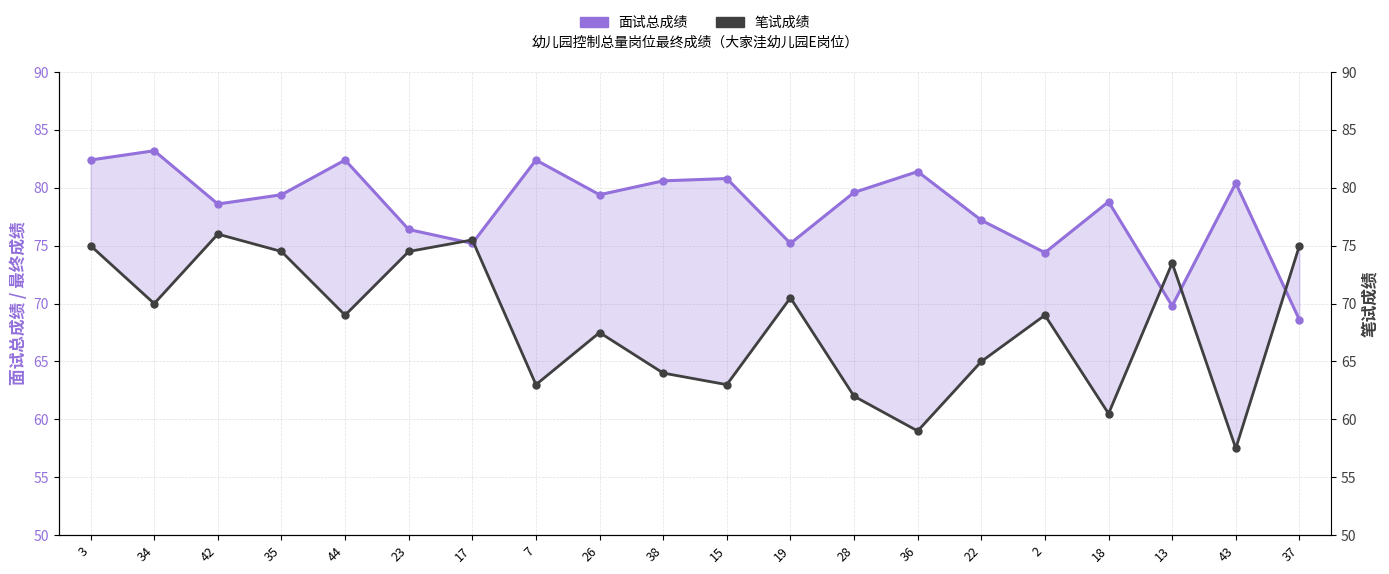

Between 43 and 19, which is larger?

43